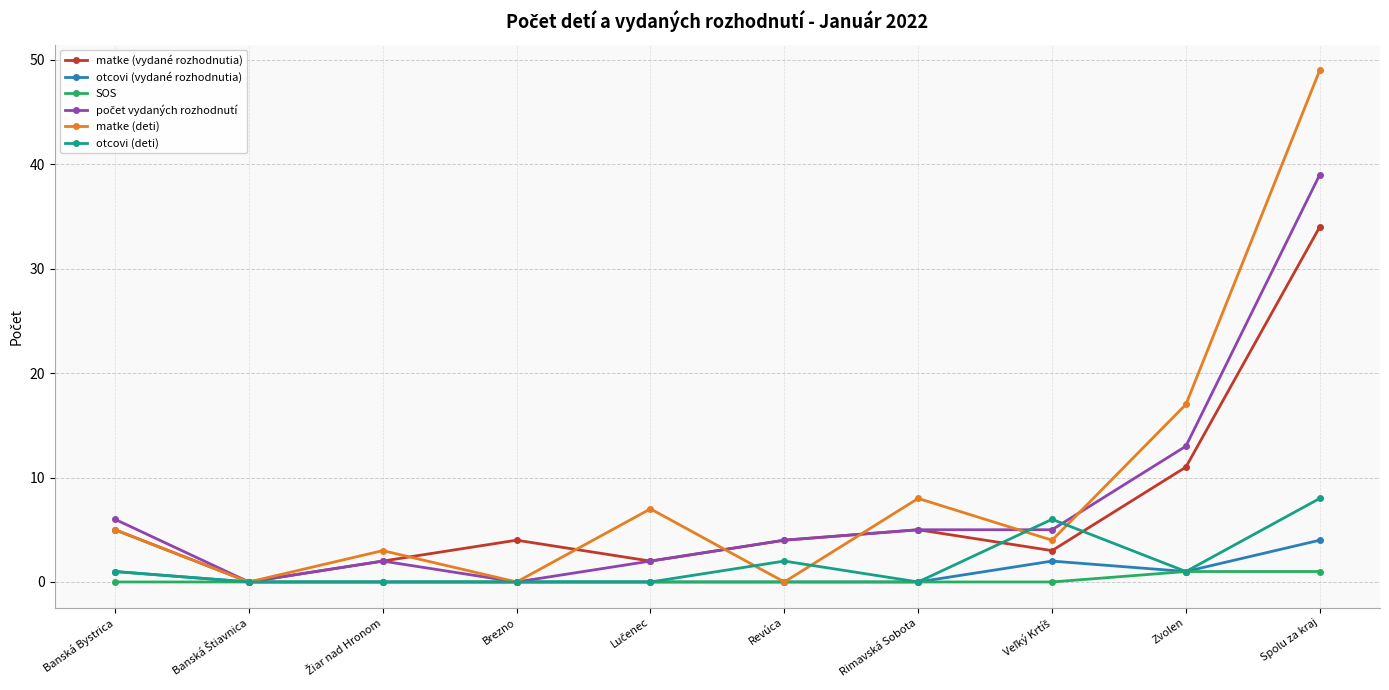

Which series has the largest total across all categories?

matke (deti)